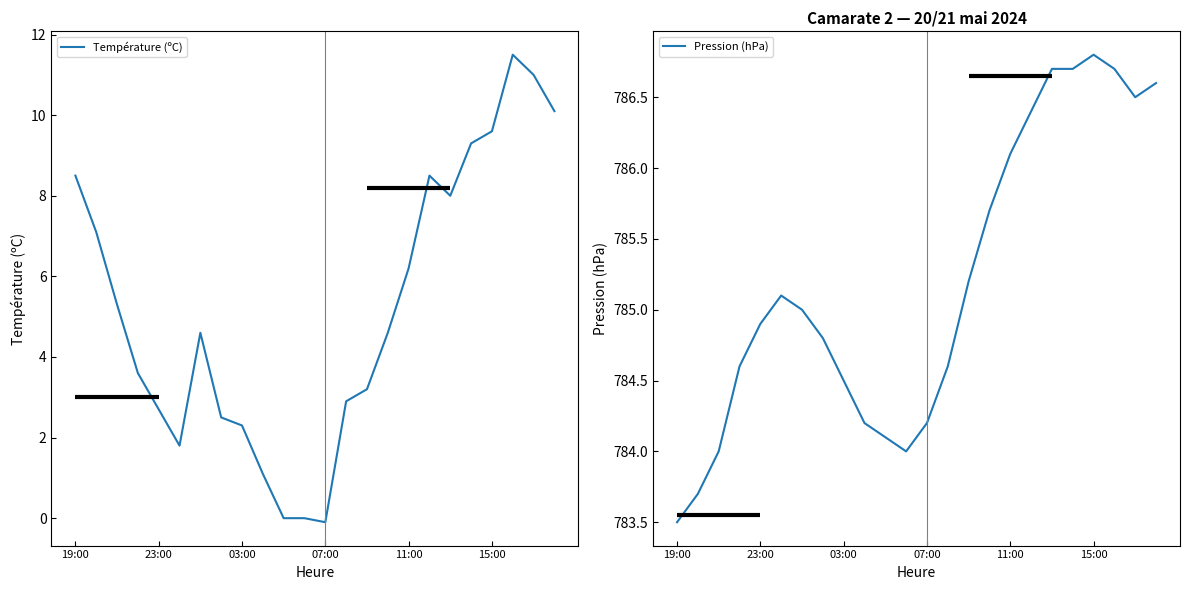

Rank the series by their maximum value, from lowest to highest.

Température (ºC), Pression (hPa)